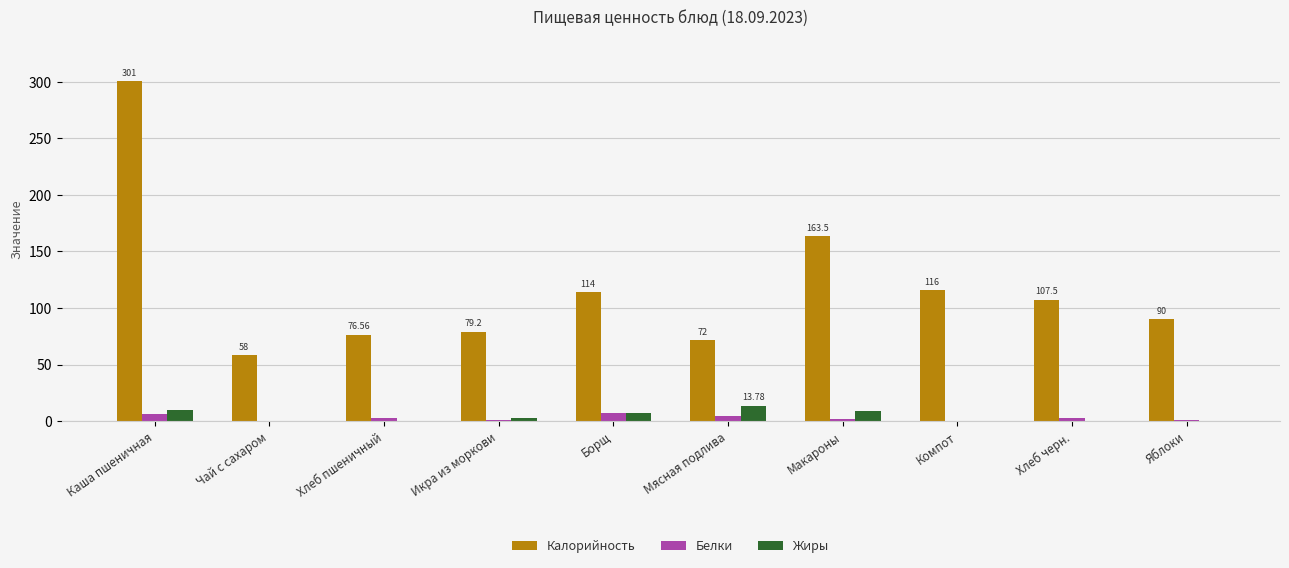

Where is Калорийность nearest to the value 179?

Макароны